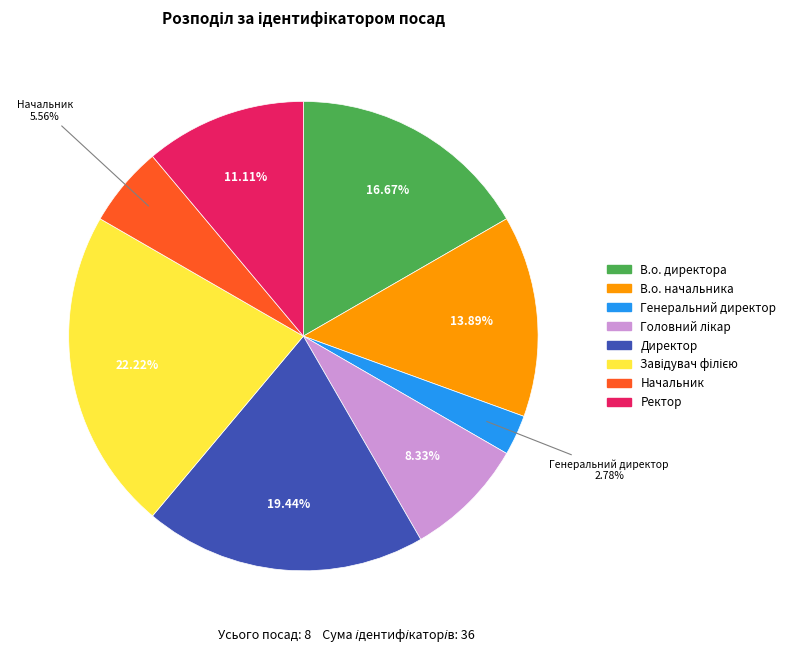

Is it true that В.о. начальника is 14% of the pie?

True